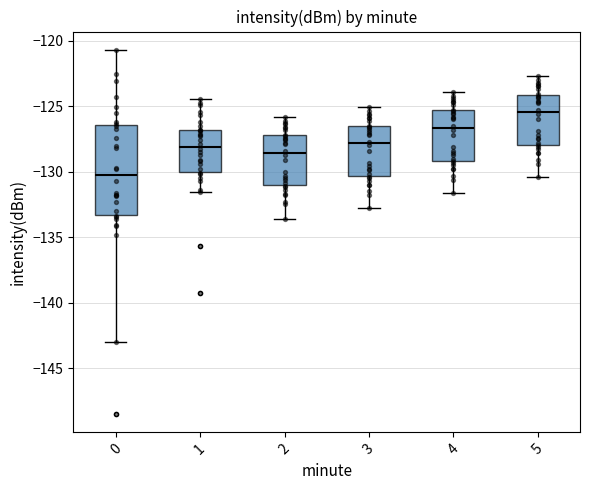

Which box's median line is the highest?

5